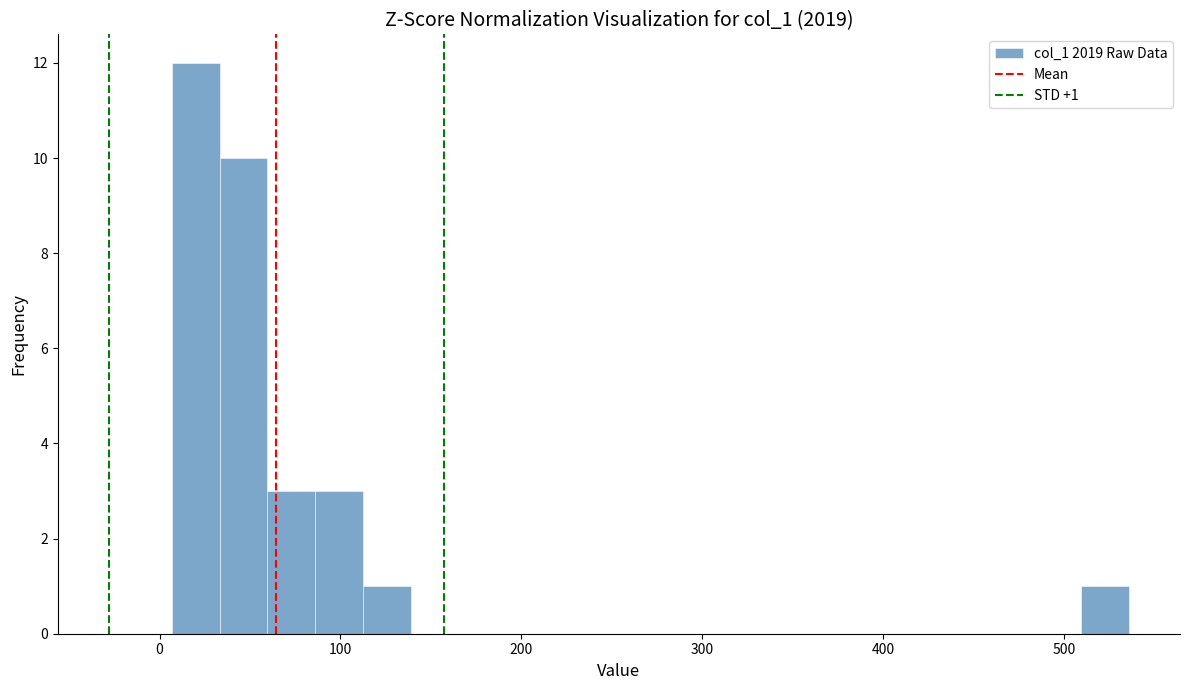

Around what value on the x-axis is the tallest bar? Give the approximate position of its centre, as read against the axis.

20